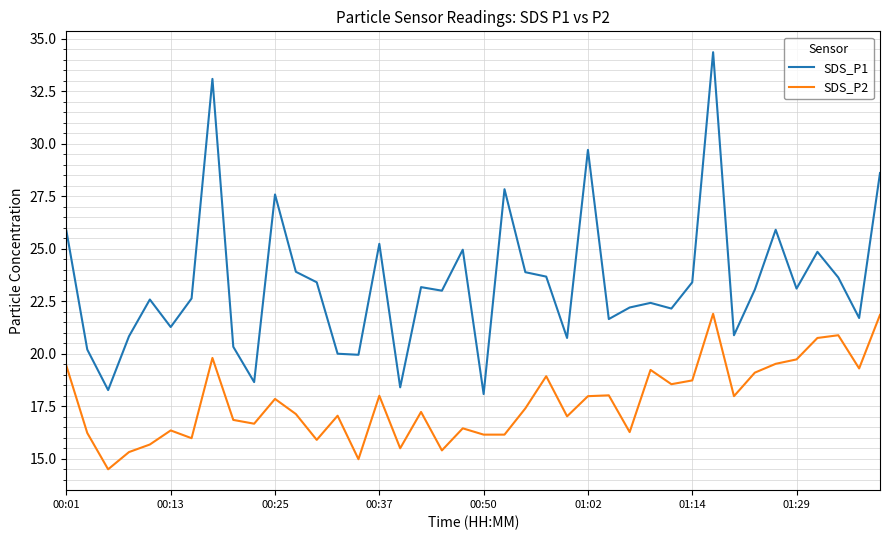

Which series has the largest total across all categories?

SDS_P1